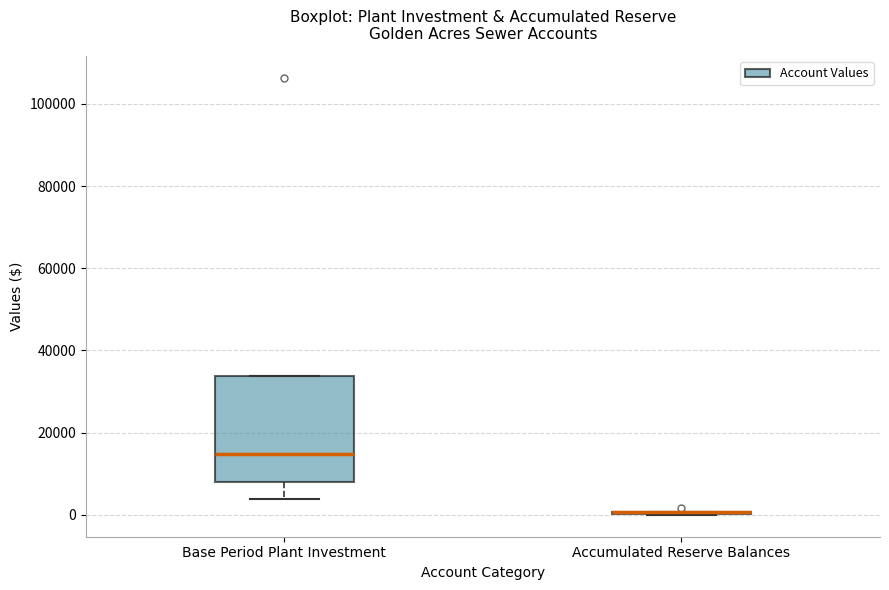

Reading left to right, read every box against the y-axis: the position of its median line, the range the box covers, and the ends of its whiskers. The values are not printed on the chart, so give them approximately, as read against the axis.

Base Period Plant Investment: median 14000, box 8000 to 34000, whiskers 4000 to 34000
Accumulated Reserve Balances: box collapsed to a line at 0, whiskers 0 to 0